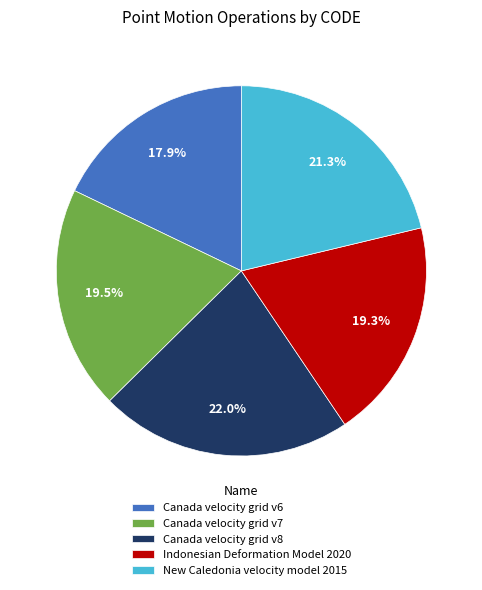

To the nearest percent, what is the difference between the largest and smallest slice percentages?

4%